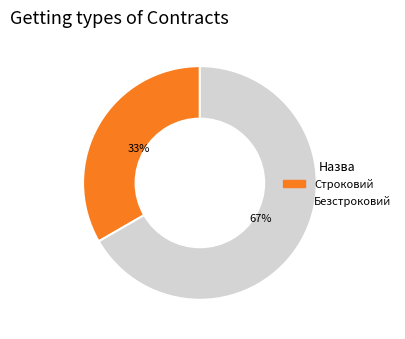

Approximately how many times larger is the value at Строковий compared to Безстроковий?

0.5